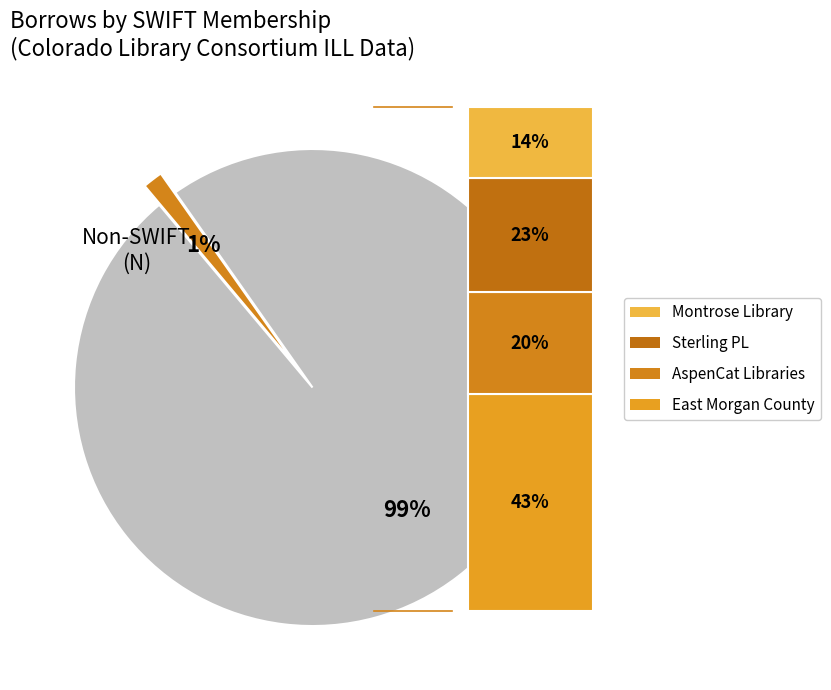

To the nearest percent, what is the average slice percentage?

50%